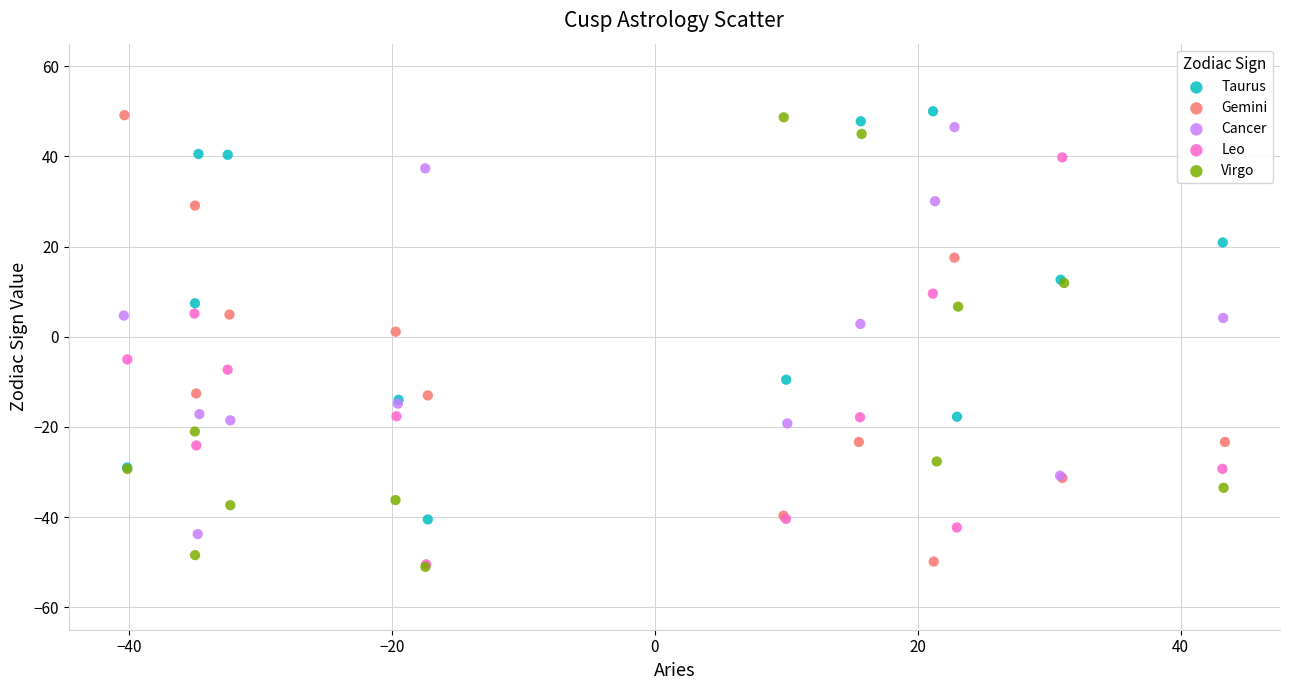

What are all the series names shown in the legend?

Taurus, Gemini, Cancer, Leo, Virgo